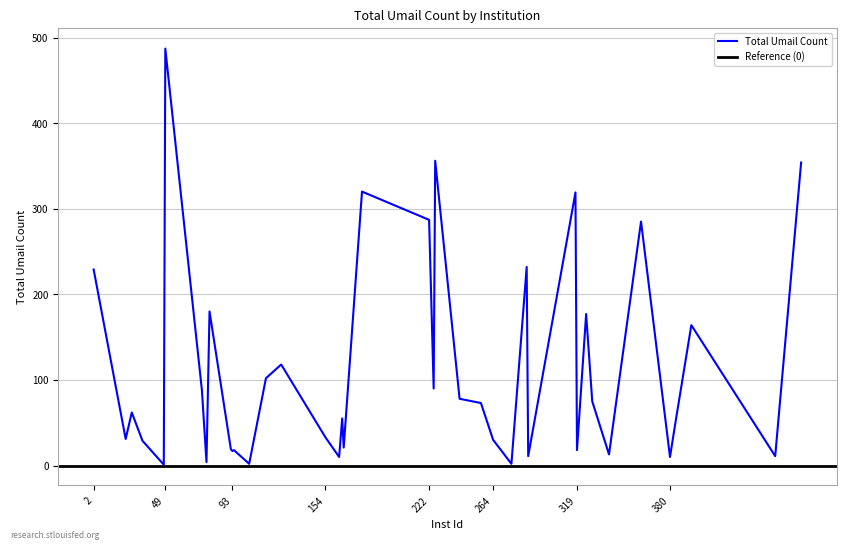

What is the change in value from 226 to 466?

-2